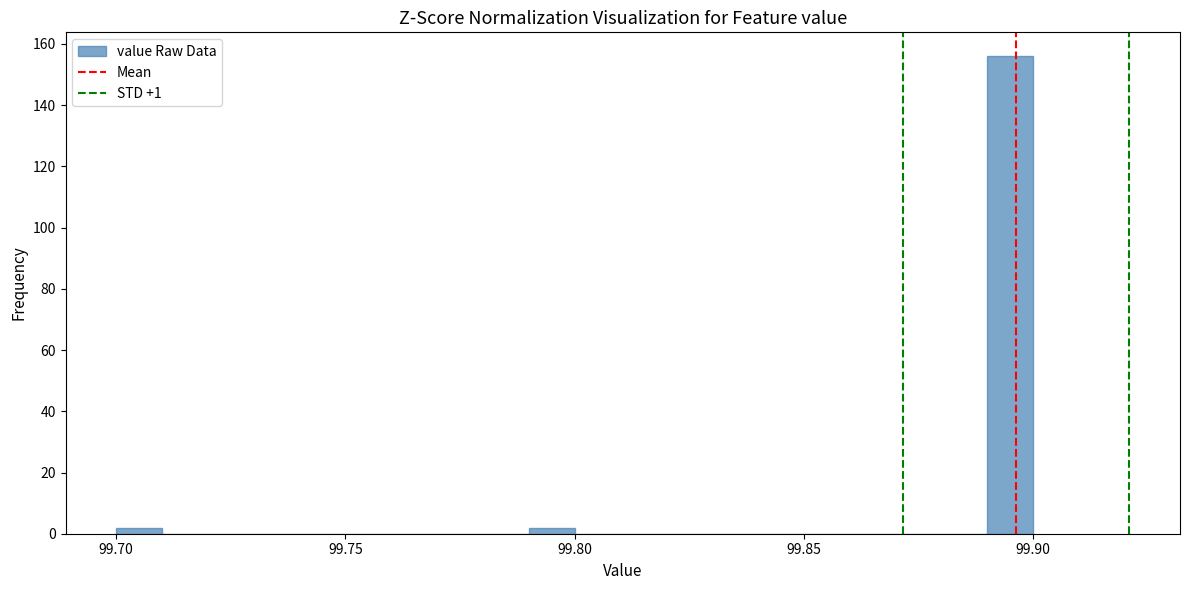

Around what value on the x-axis is the tallest bar? Give the approximate position of its centre, as read against the axis.

99.895